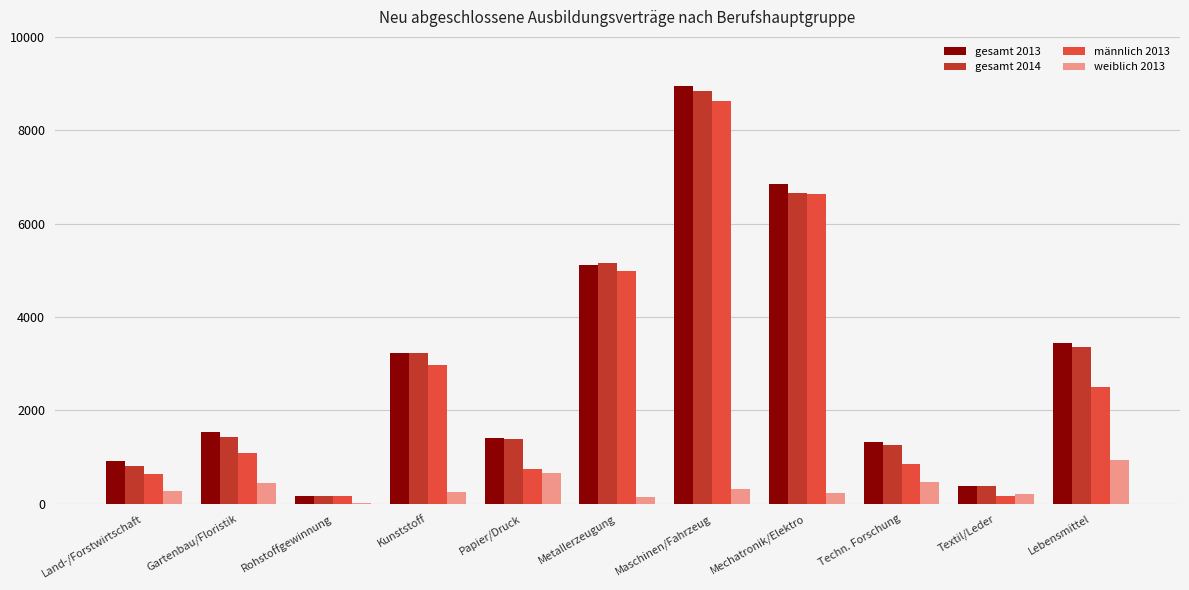

Are the bars grouped side by side (vs. stacked)?

Yes